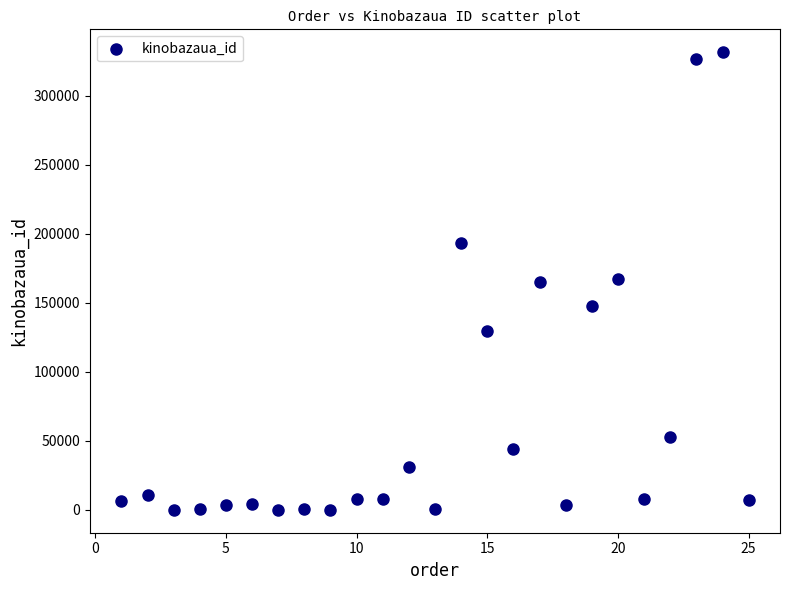

What is the range of X values (max minus min)?

24